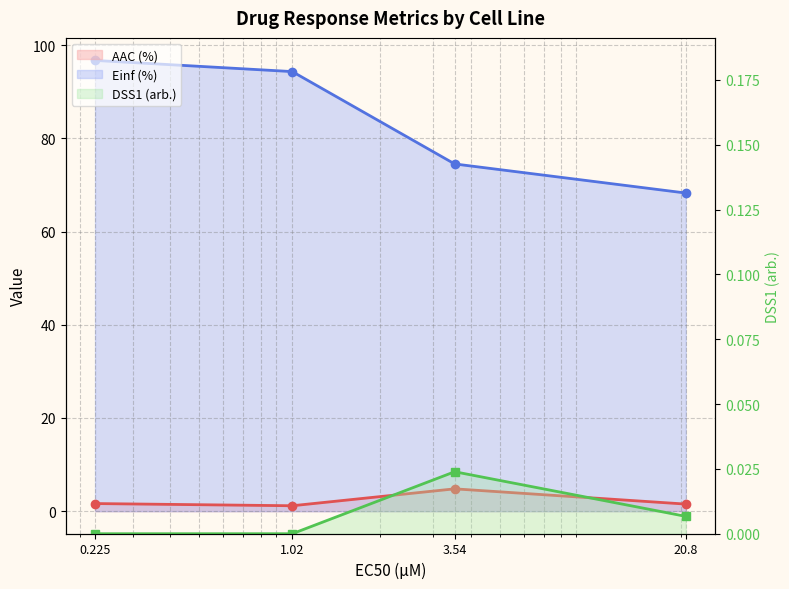

What is the difference between the maximum and minimum values in the AAC (%) series?

3.6